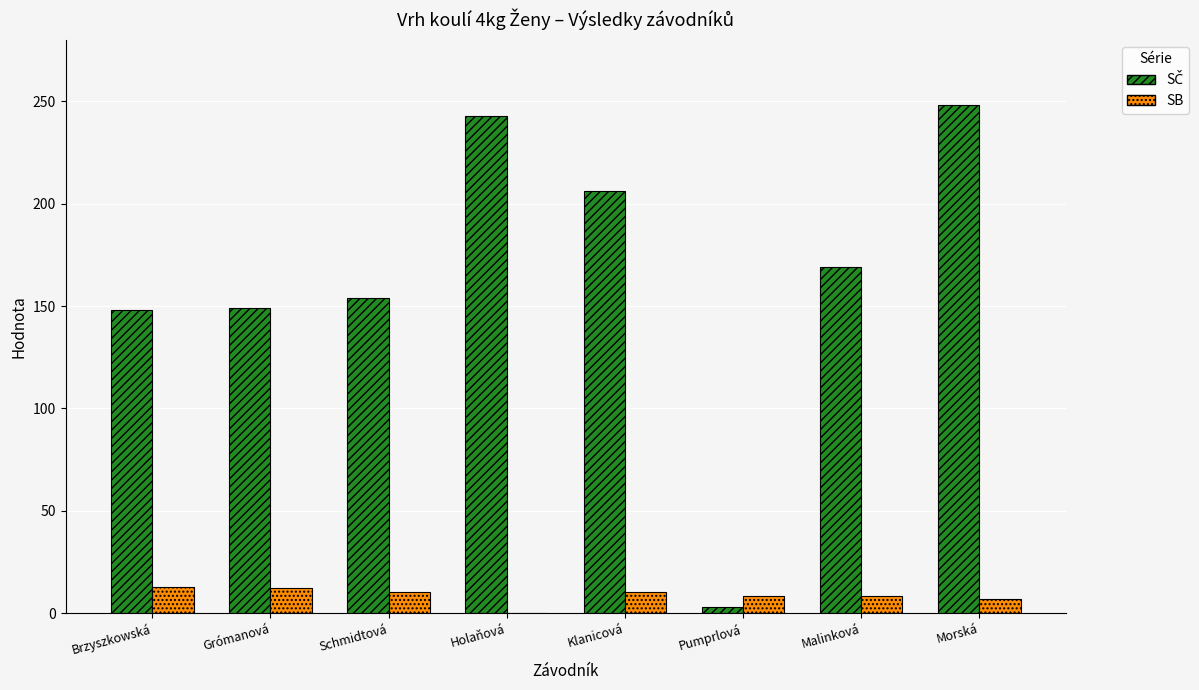

What is the sum of all SB values?

69.7